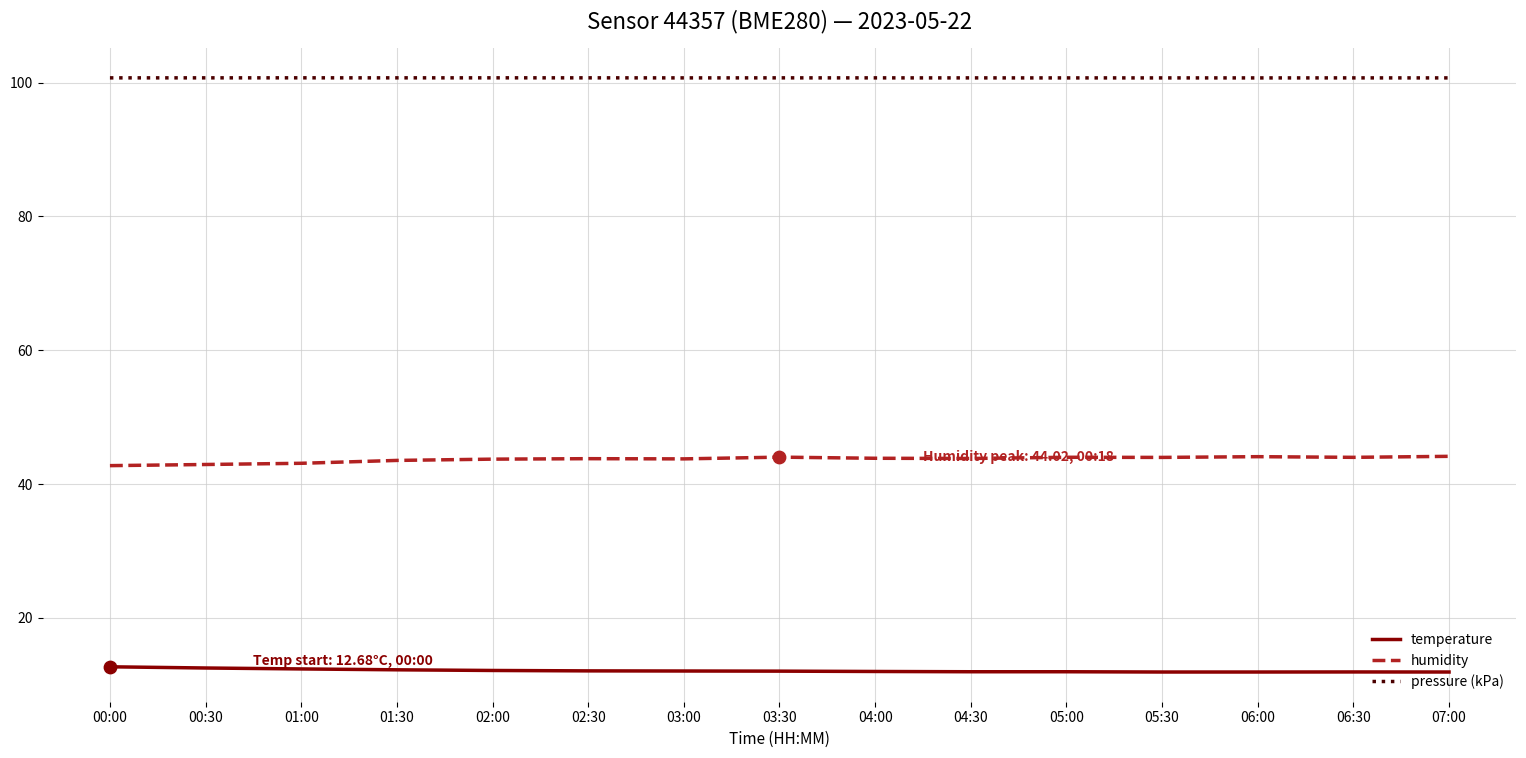

What are all the series names shown in the legend?

temperature, humidity, pressure (kPa)